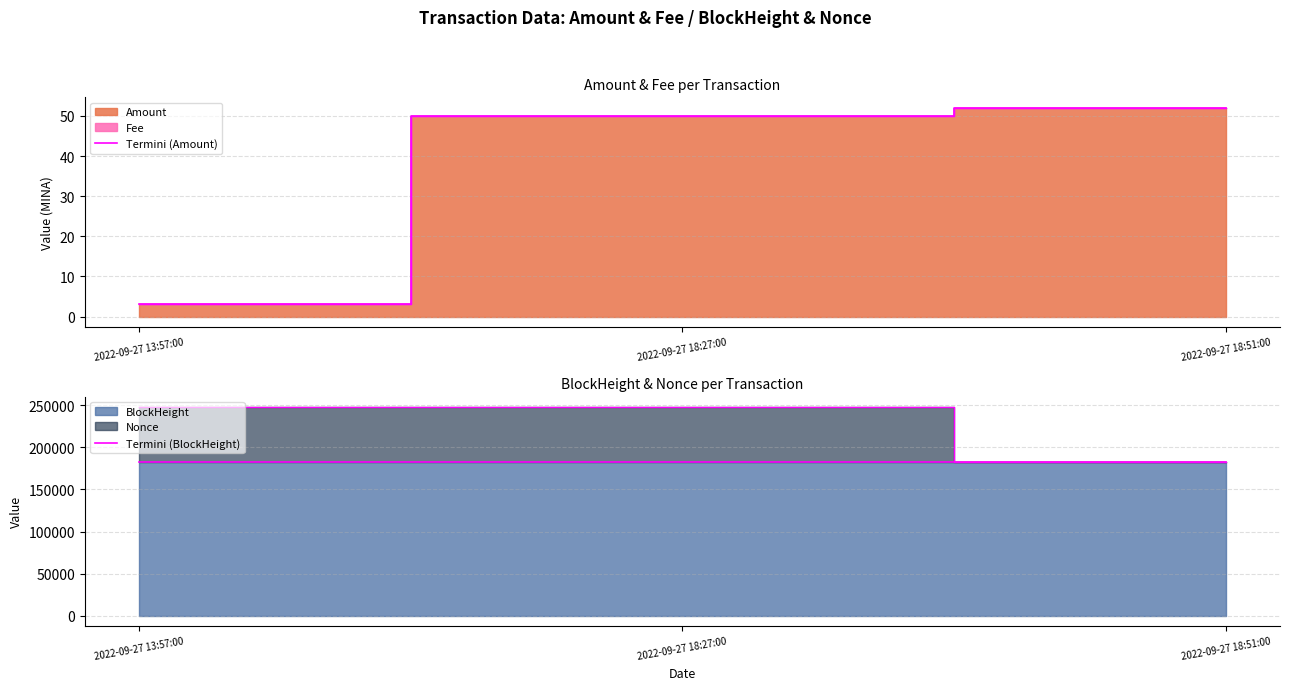

Which series changed the most between 2022-09-27 13:57:00 and 2022-09-27 18:27:00?

Termini (BlockHeight)